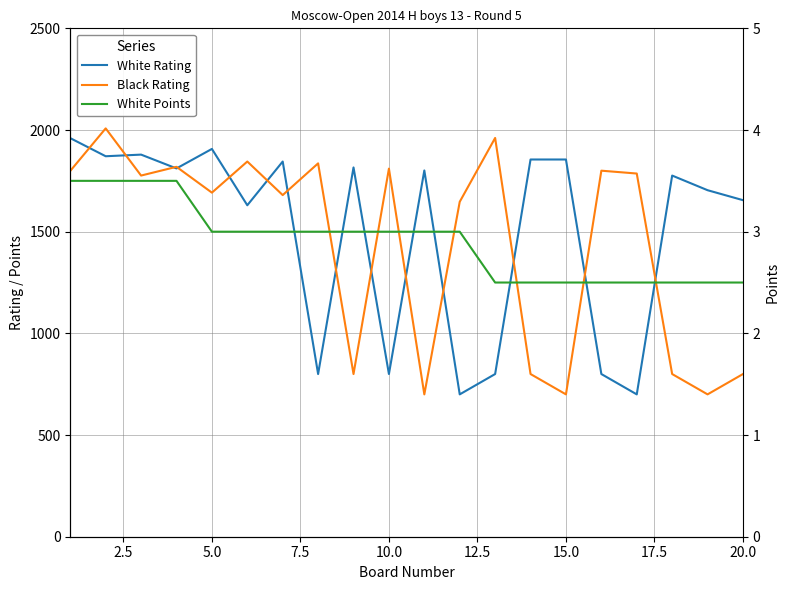

True or false: White Points and White Rating intersect in this chart.

False